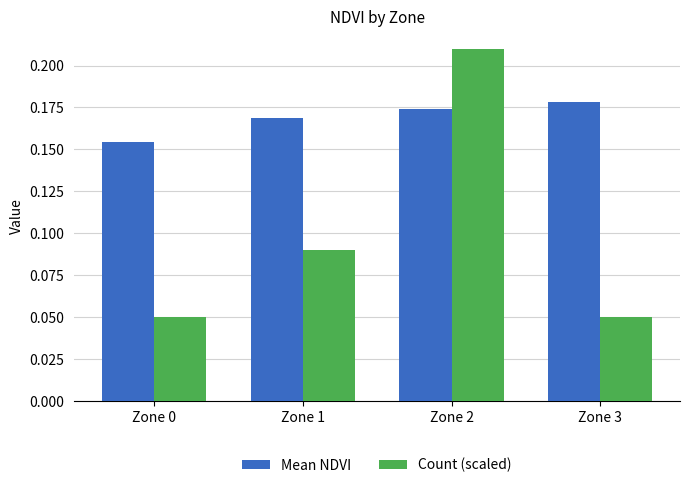

At how many categories does at least one series exceed 0?

4